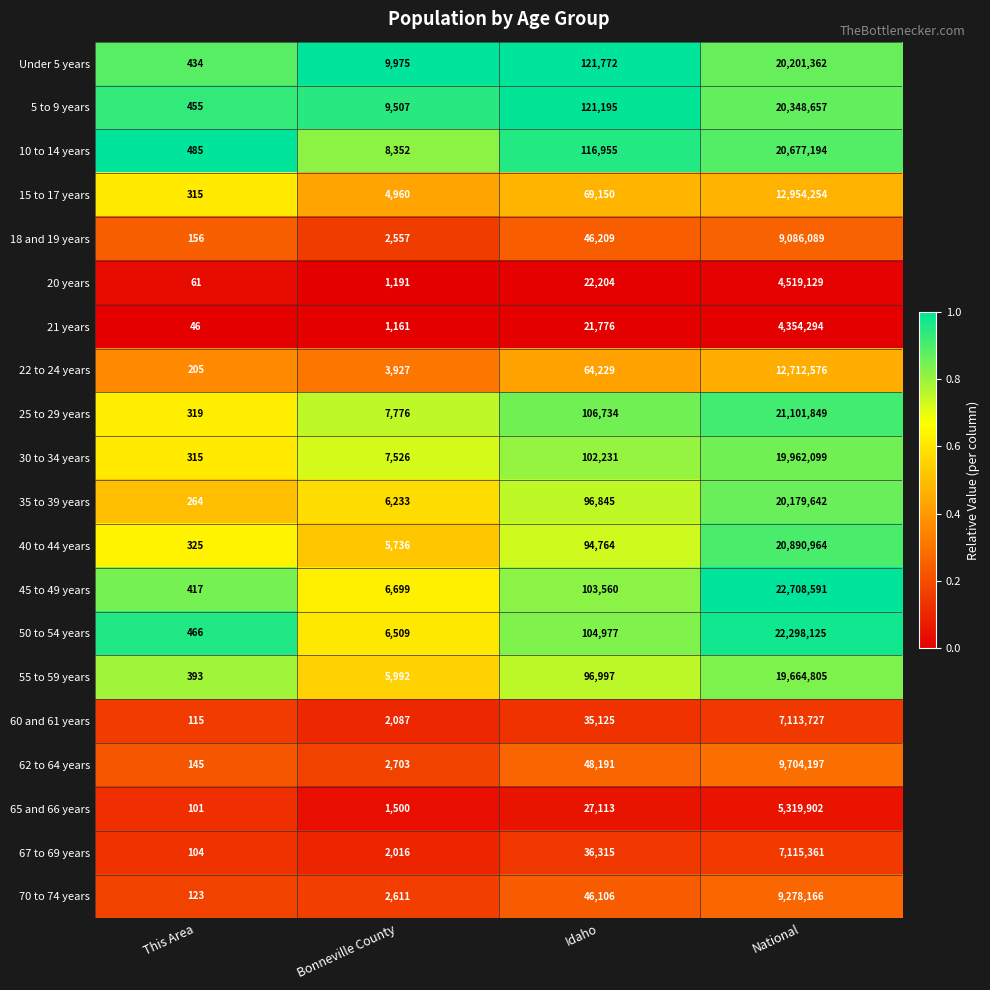

Which category has the lowest value across all series?

This Area